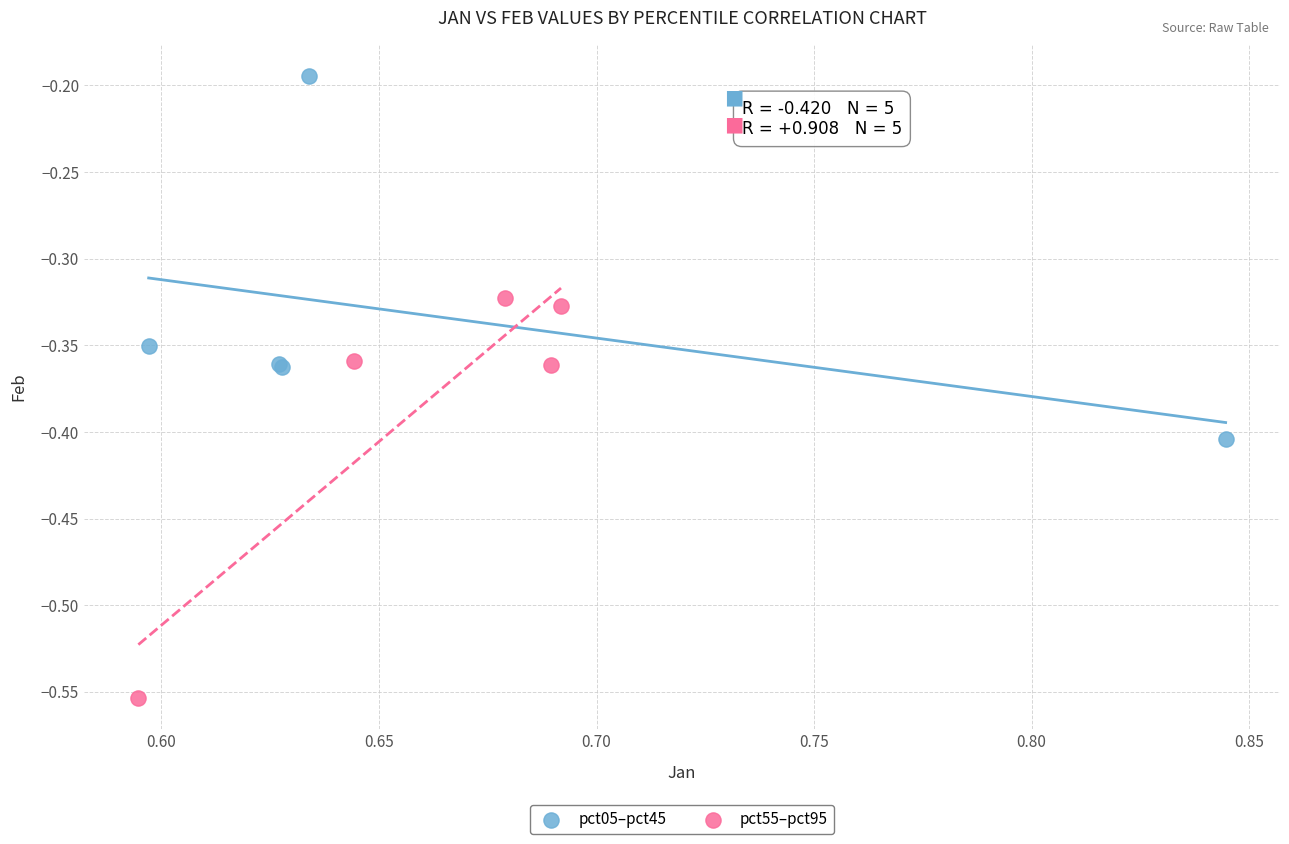

What are all the series names shown in the legend?

pct05–pct45, pct55–pct95